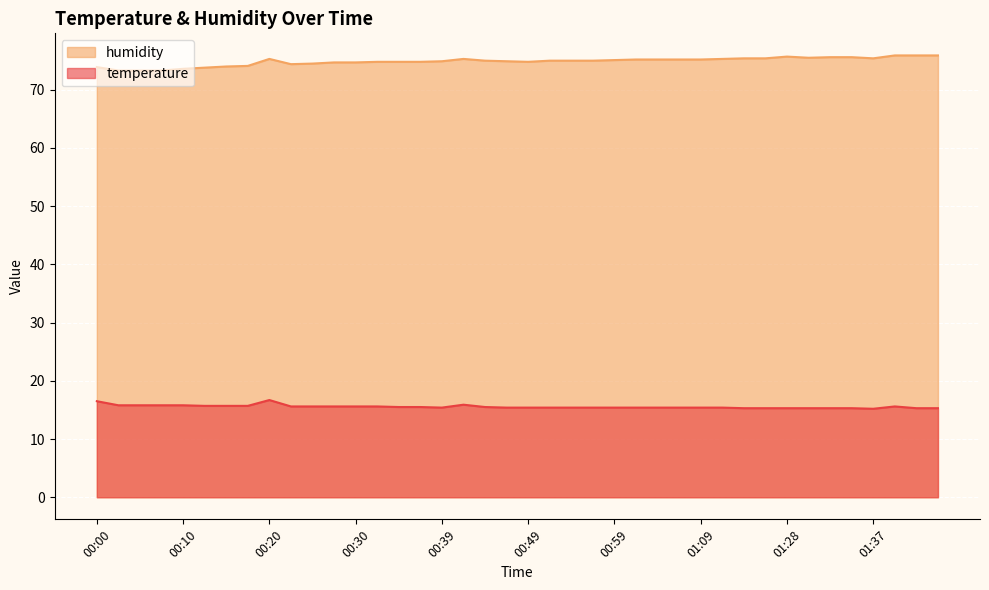

Which series has the largest total across all categories?

humidity